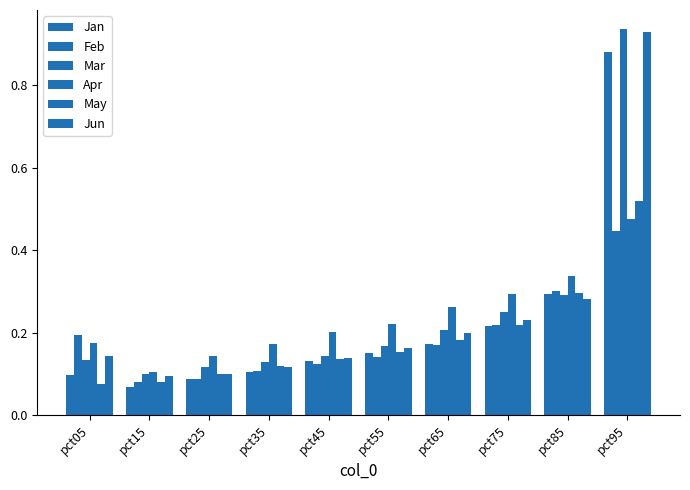

Does the chart contain any negative values?

No